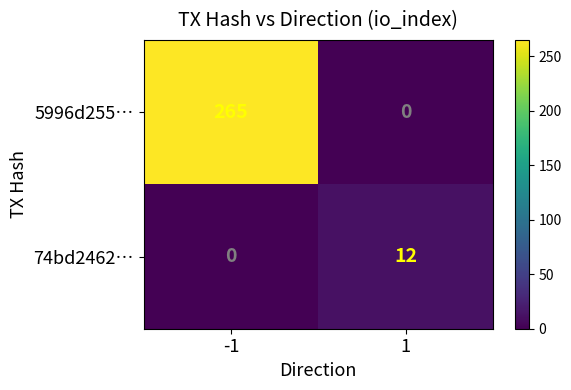

What value does the 74bd2462… series have at 1, to the nearest 5?

10